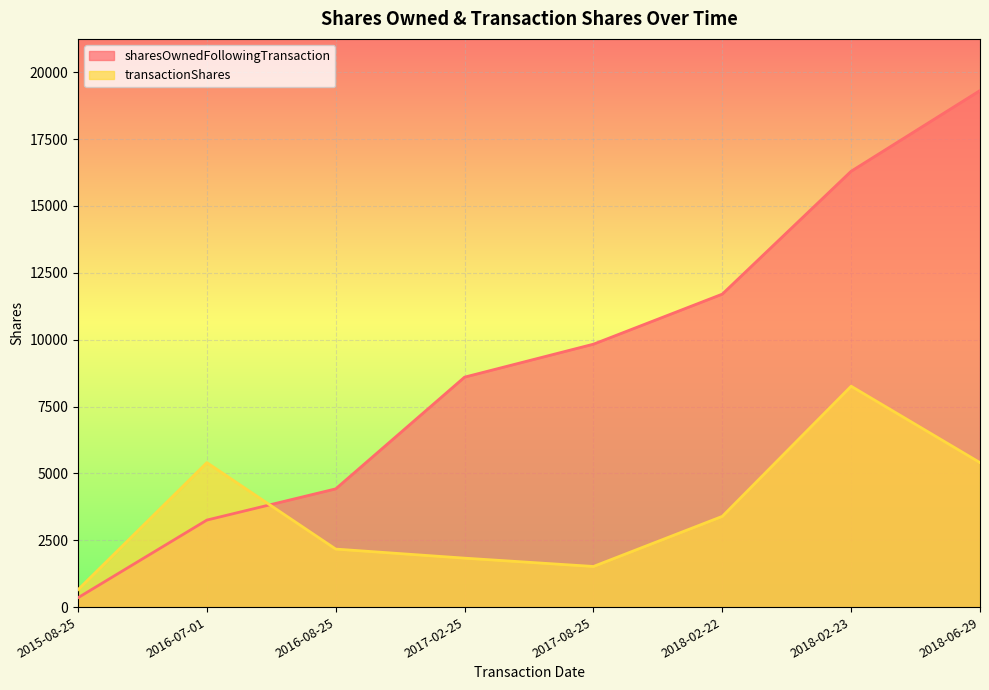

What is the approximate value of sharesOwnedFollowingTransaction at 2017-02-25?

8599